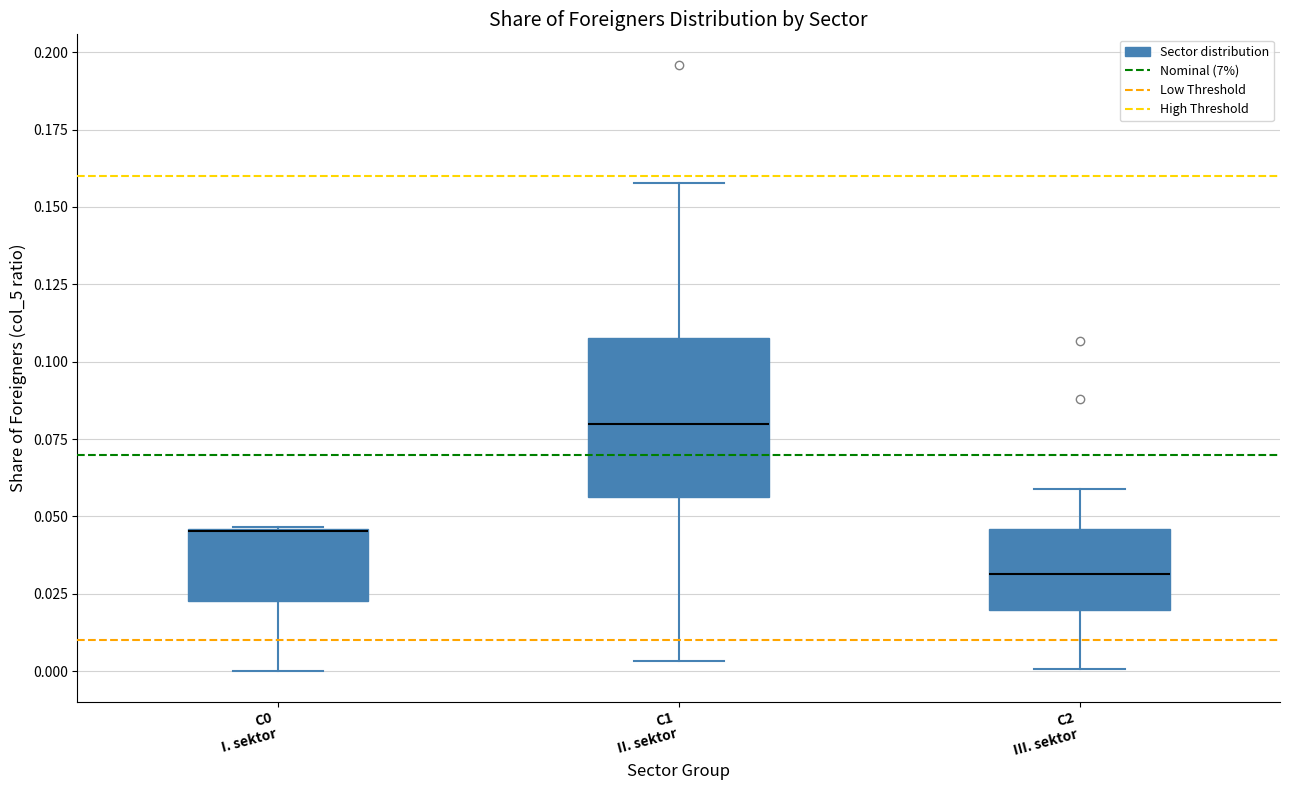

Reading left to right, transcribe this box plot: for each box, give where its median line is, the range the box spans, and where its two whiskers end, as read against the y-axis. The values are not printed on the chart, so give them approximately, as read against the axis.

C0 I. sektor: median 0.045 (drawn on the box's upper edge), box 0.025 to 0.045, whiskers 0.000 to 0.045
C1 II. sektor: median 0.080, box 0.055 to 0.110, whiskers 0.005 to 0.160
C2 III. sektor: median 0.030, box 0.020 to 0.045, whiskers 0.000 to 0.060